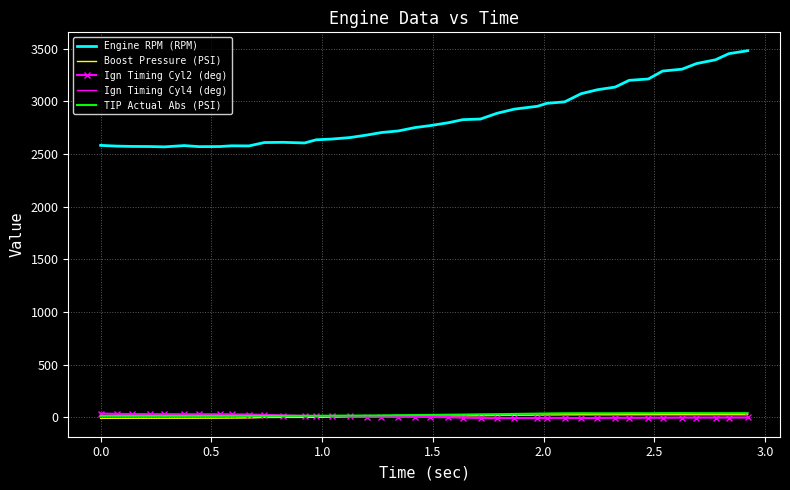

What is the maximum value shown in the chart?

3479.0